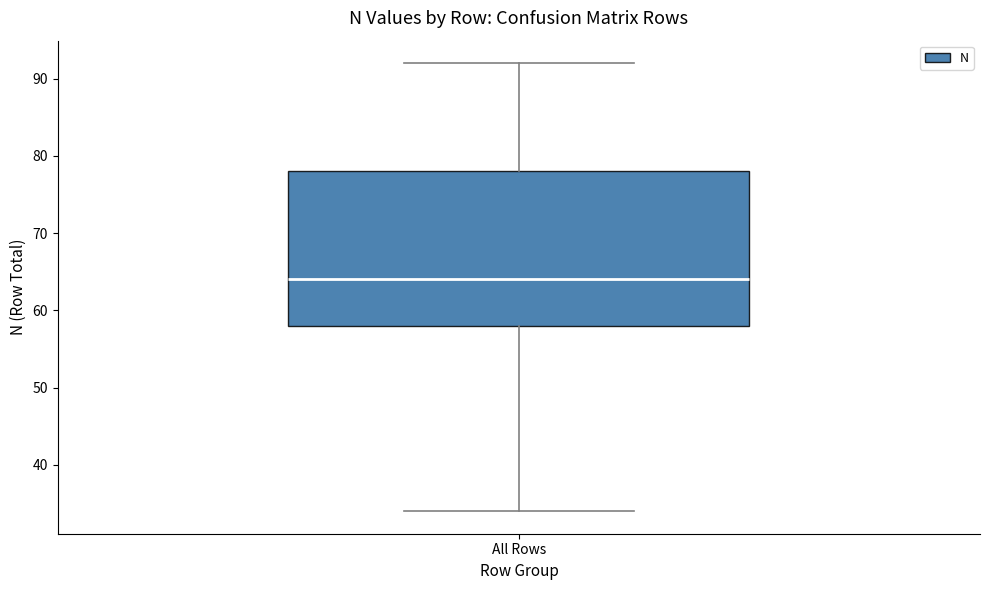

Where does the upper whisker of the box for All Rows end on the y-axis? The values are not printed on the chart, so give them approximately, as read against the axis.

92